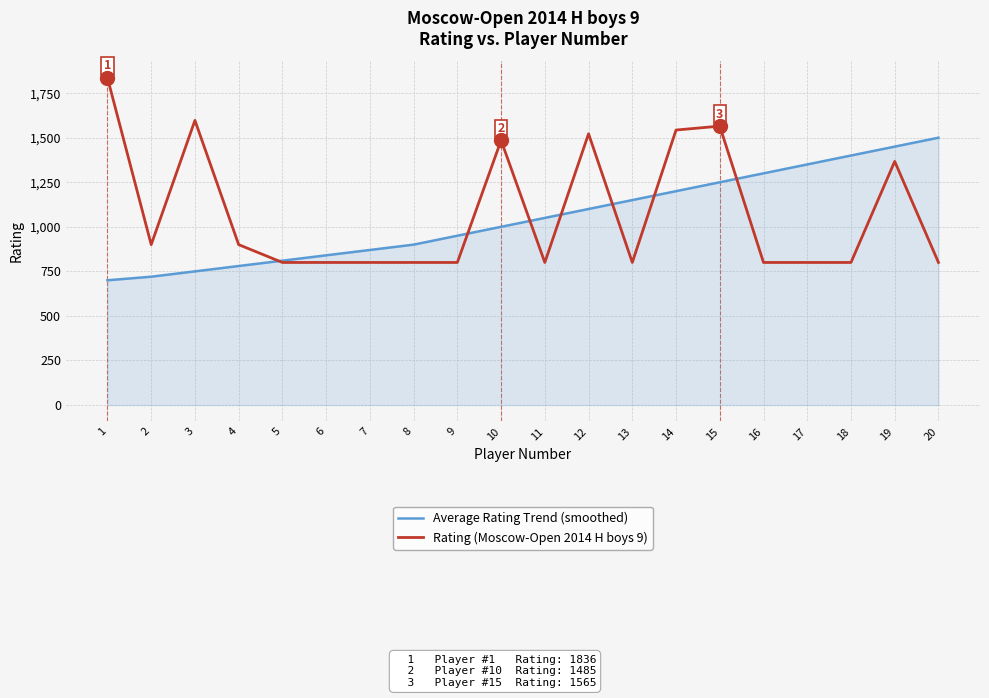

Which series ends up on top after the final intersection of Rating (Moscow-Open 2014 H boys 9) and Average Rating Trend (smoothed)?

Average Rating Trend (smoothed)